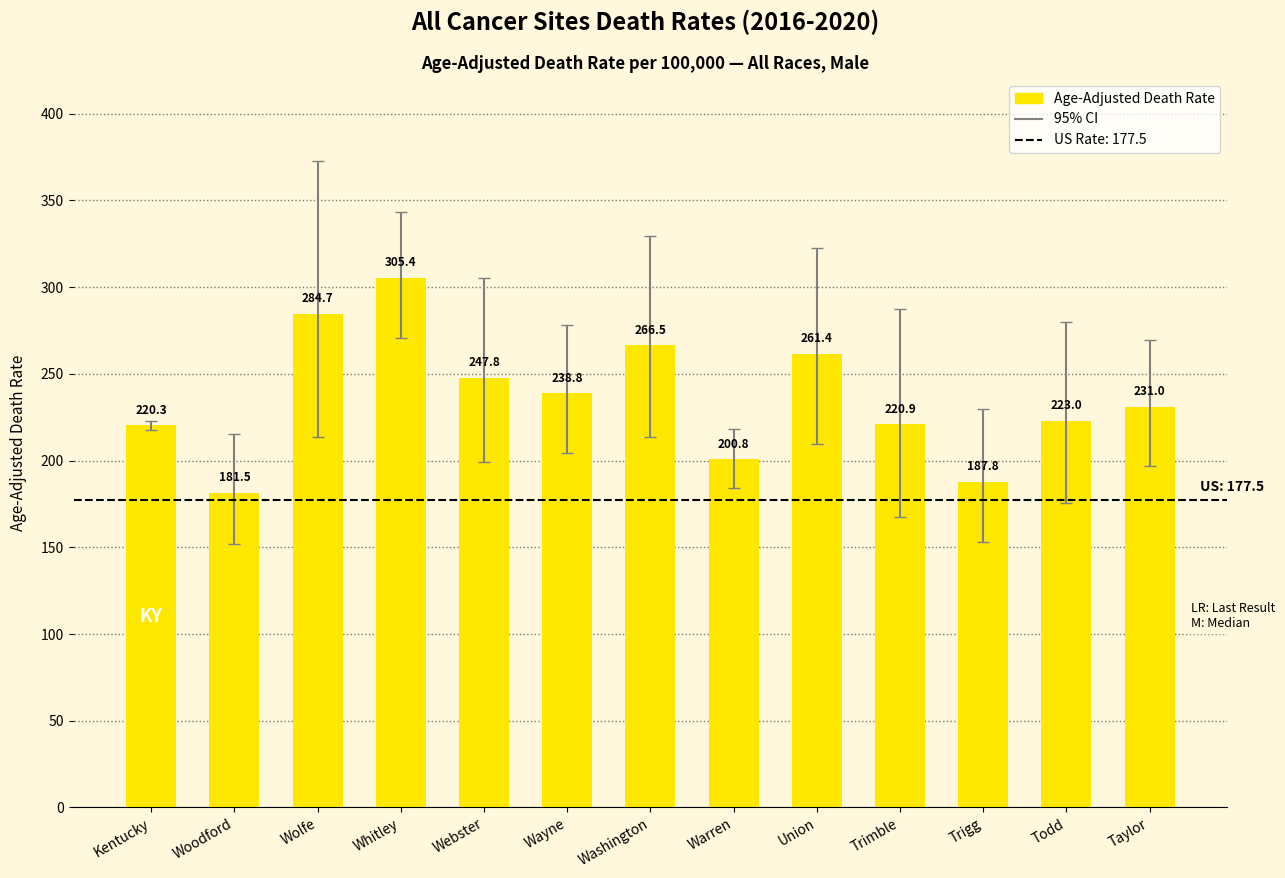

Reading left to right, what are all the values shown in this chart?

Kentucky=220.3	Woodford=181.5	Wolfe=284.7	Whitley=305.4	Webster=247.8	Wayne=238.8	Washington=266.5	Warren=200.8	Union=261.4	Trimble=220.9	Trigg=187.8	Todd=223.0	Taylor=231.0